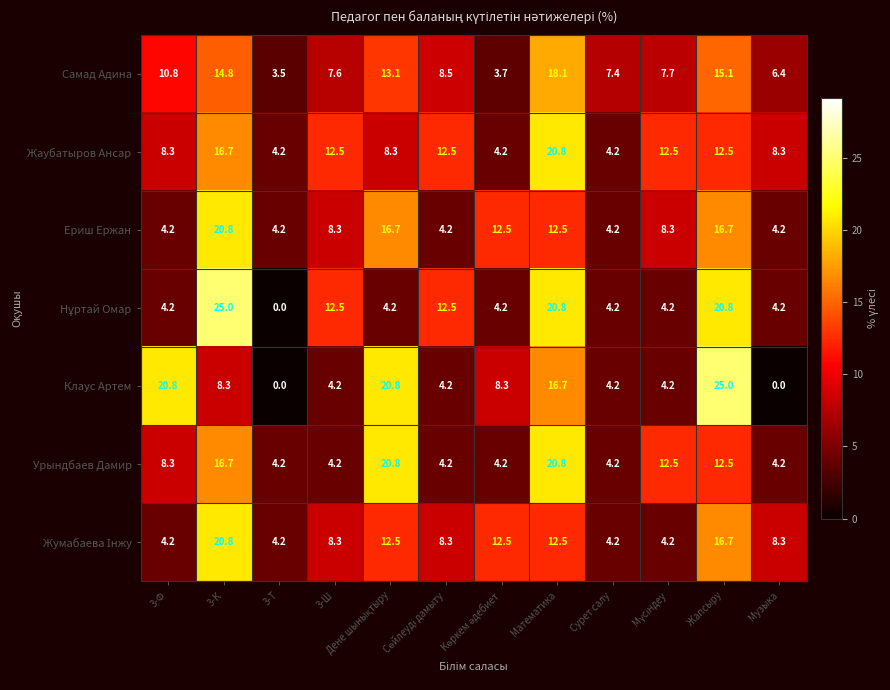

At which label does Клаус Артем first exceed 8?

3-Ф